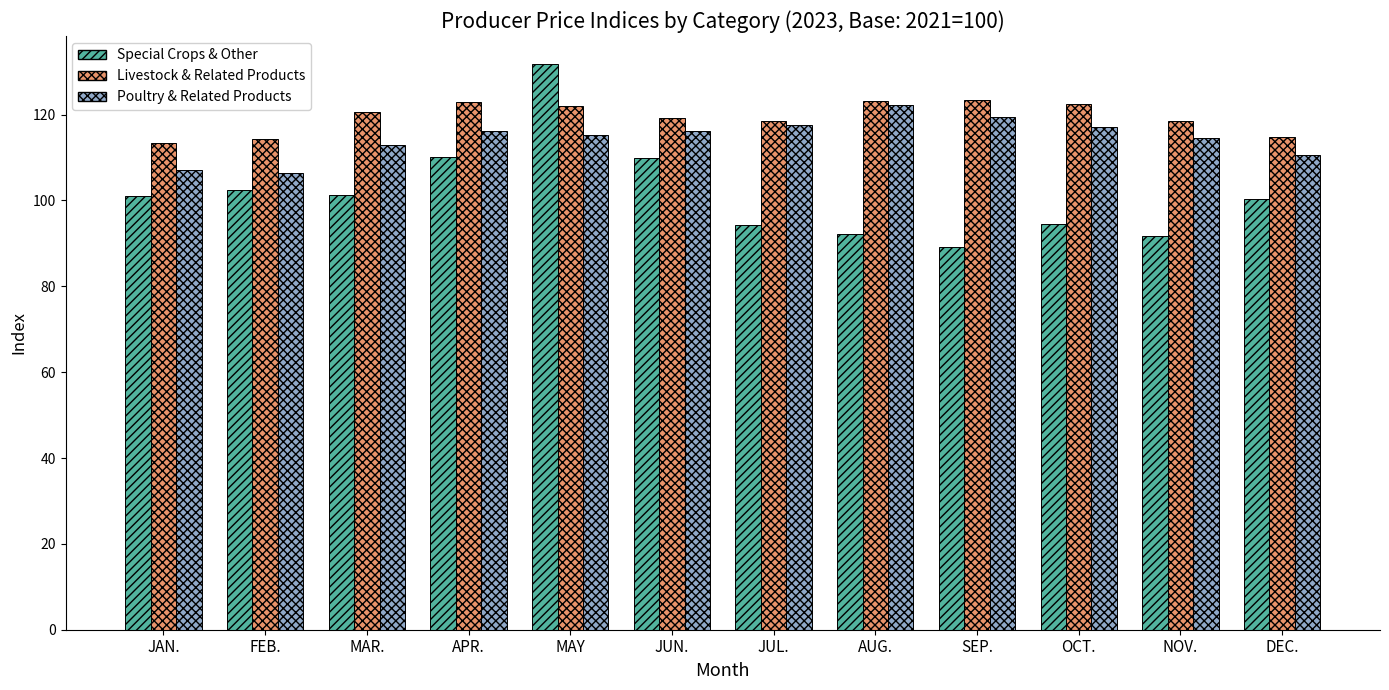

The value of Special Crops & Other at FEB. is 102.4. True or false?

True